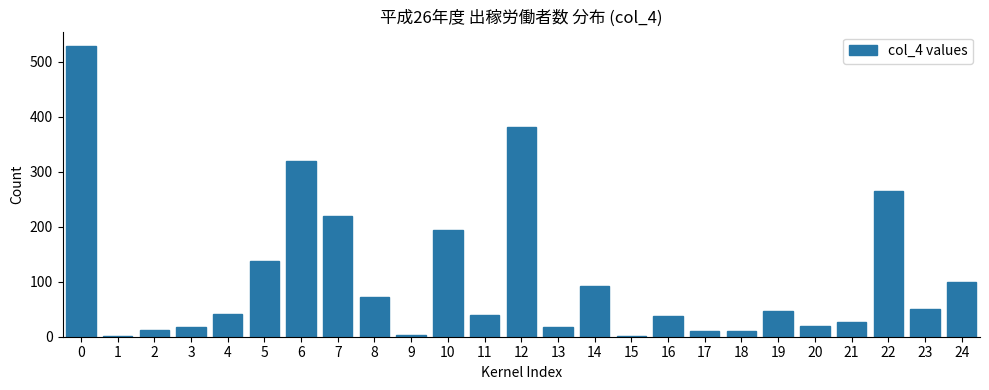

What is the maximum value shown in the chart?

528